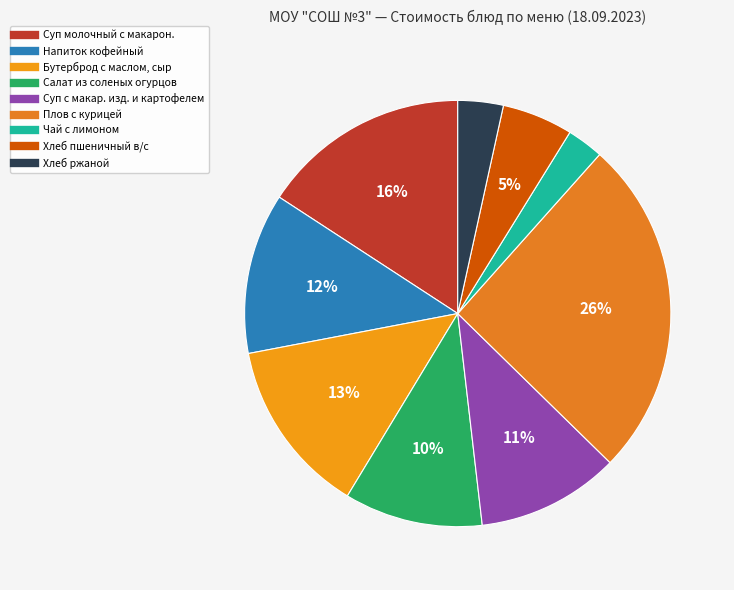

How many segments does this pie chart have?

9